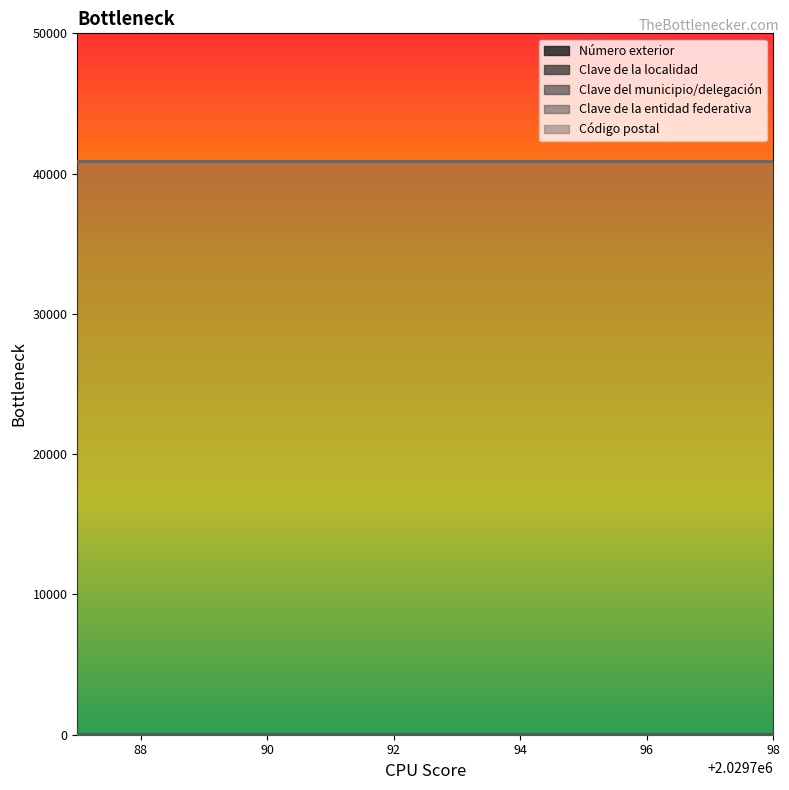

At which category is the sum across all series the highest?

2029787